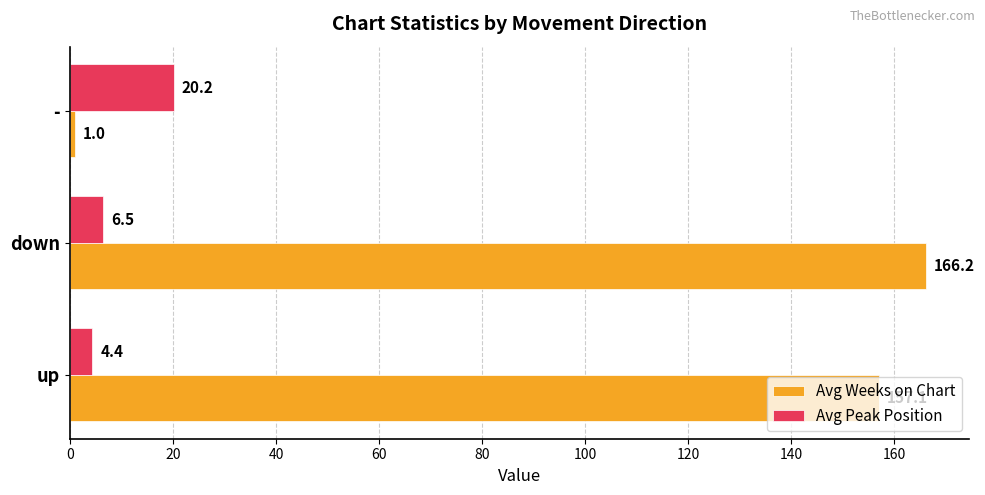

Which series has the largest range (max minus min)?

Avg Weeks on Chart